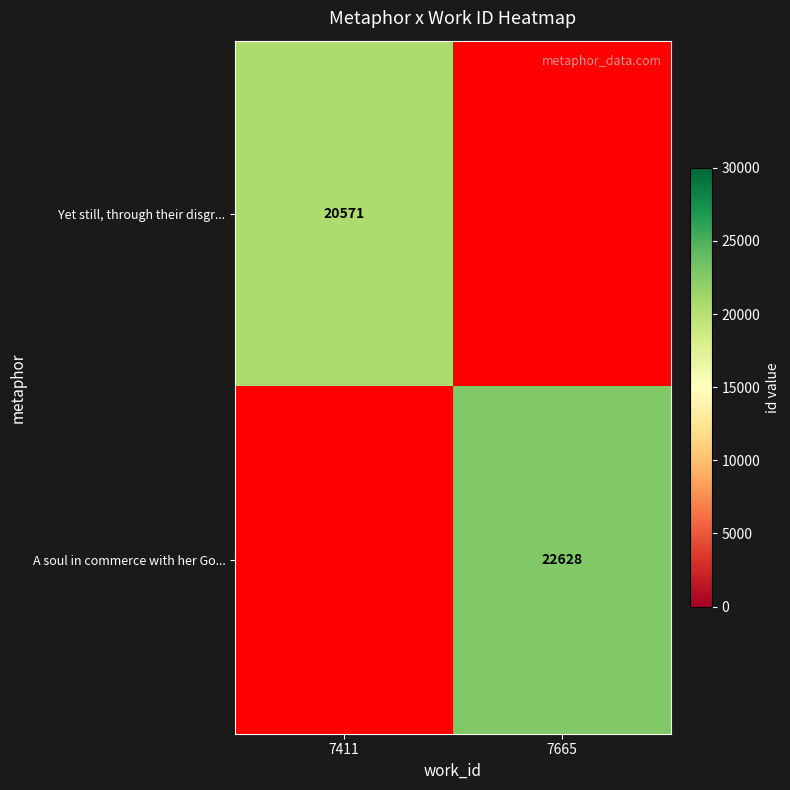

Is the value of A soul in commerce with her Go... at 7665 greater than the value of Yet still, through their disgr... at 7411?

Yes